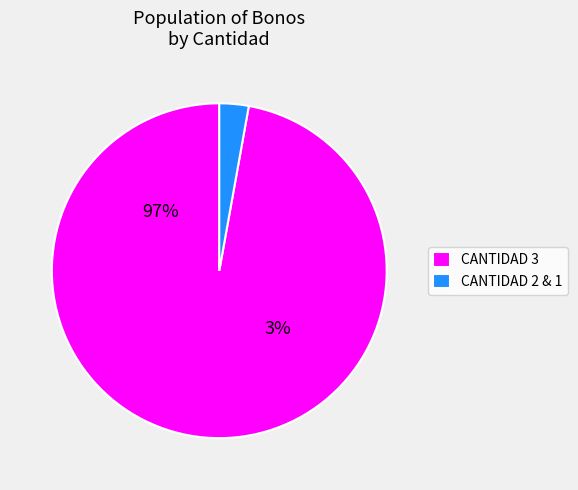

Is it true that 35 is 1% of the pie?

False